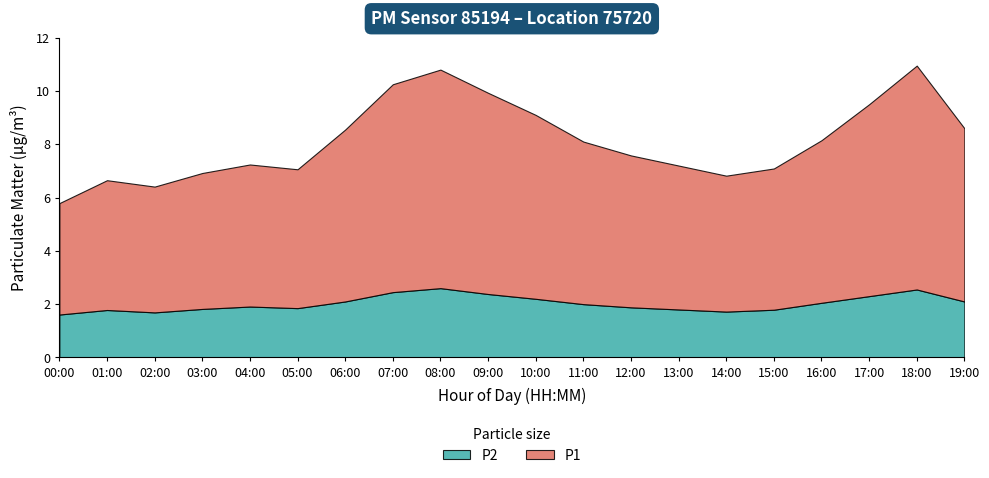

Is the value of P1 at 06:00 greater than the value of P2 at 14:00?

Yes